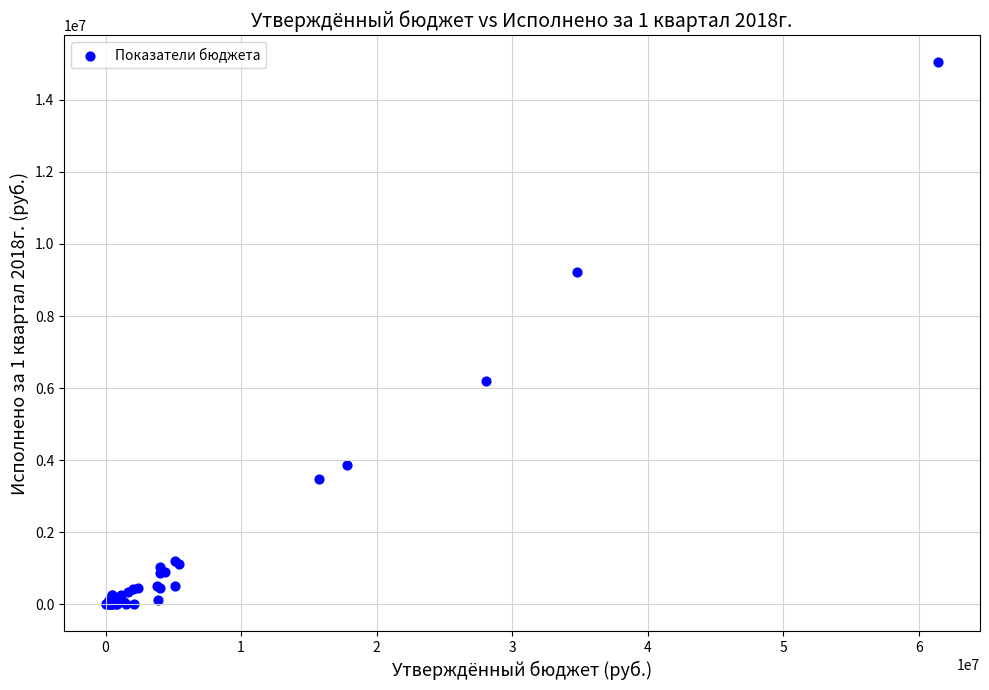

What Y value in the scatter plot is closest to 7520991?

6196875.7